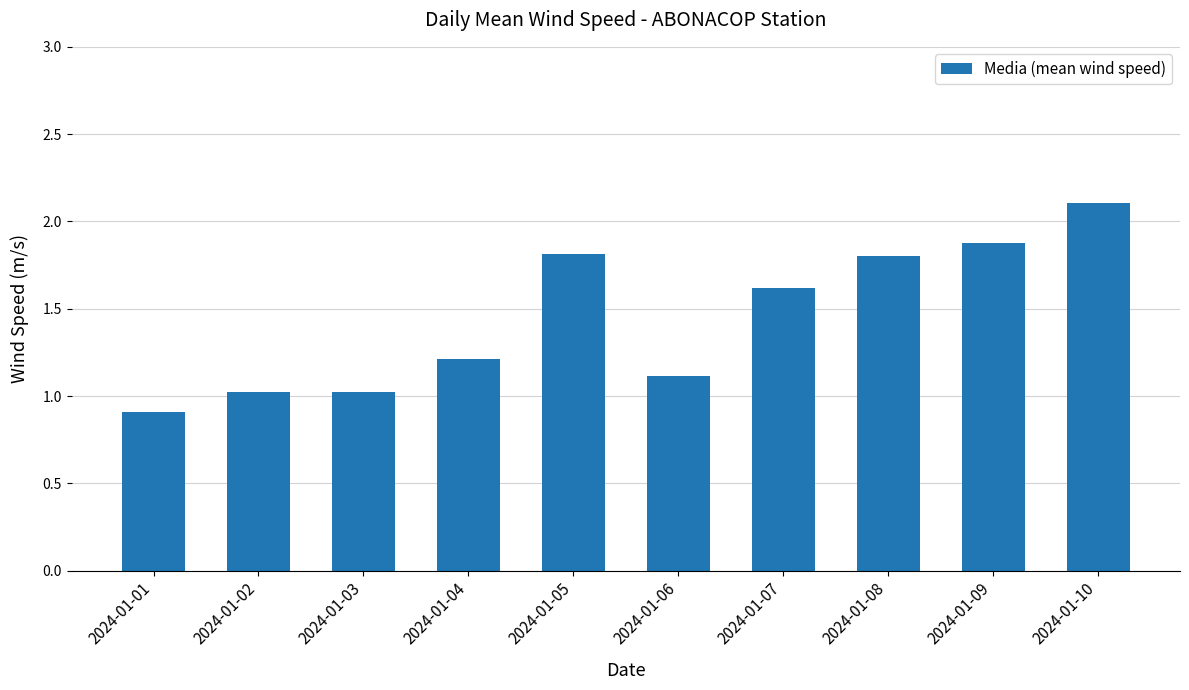

What is the average value?

1.5